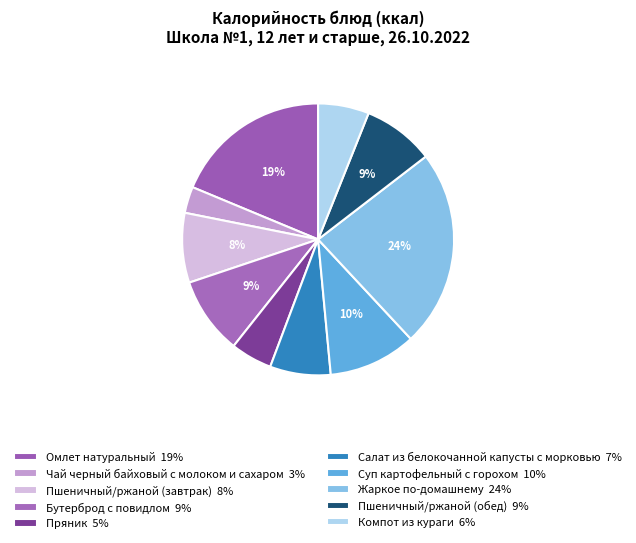

How many segments does this pie chart have?

10